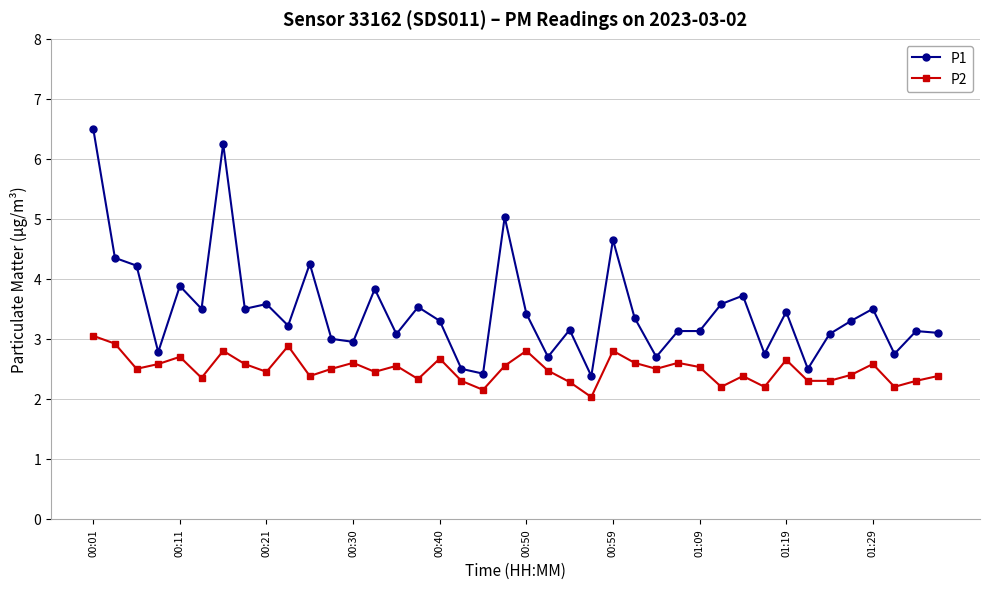

Does the chart display data point markers on the line(s)?

Yes